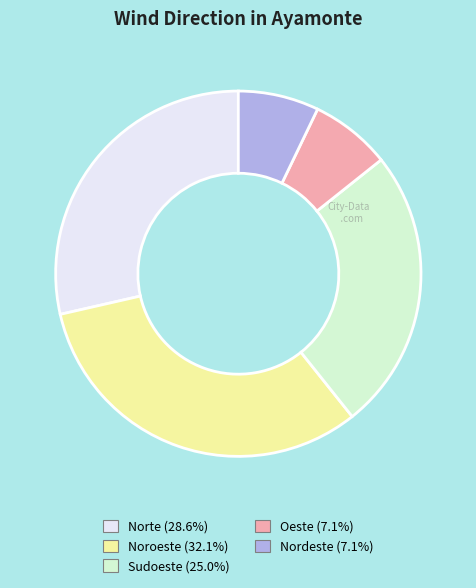

Does Oeste represent more than half of the total?

No